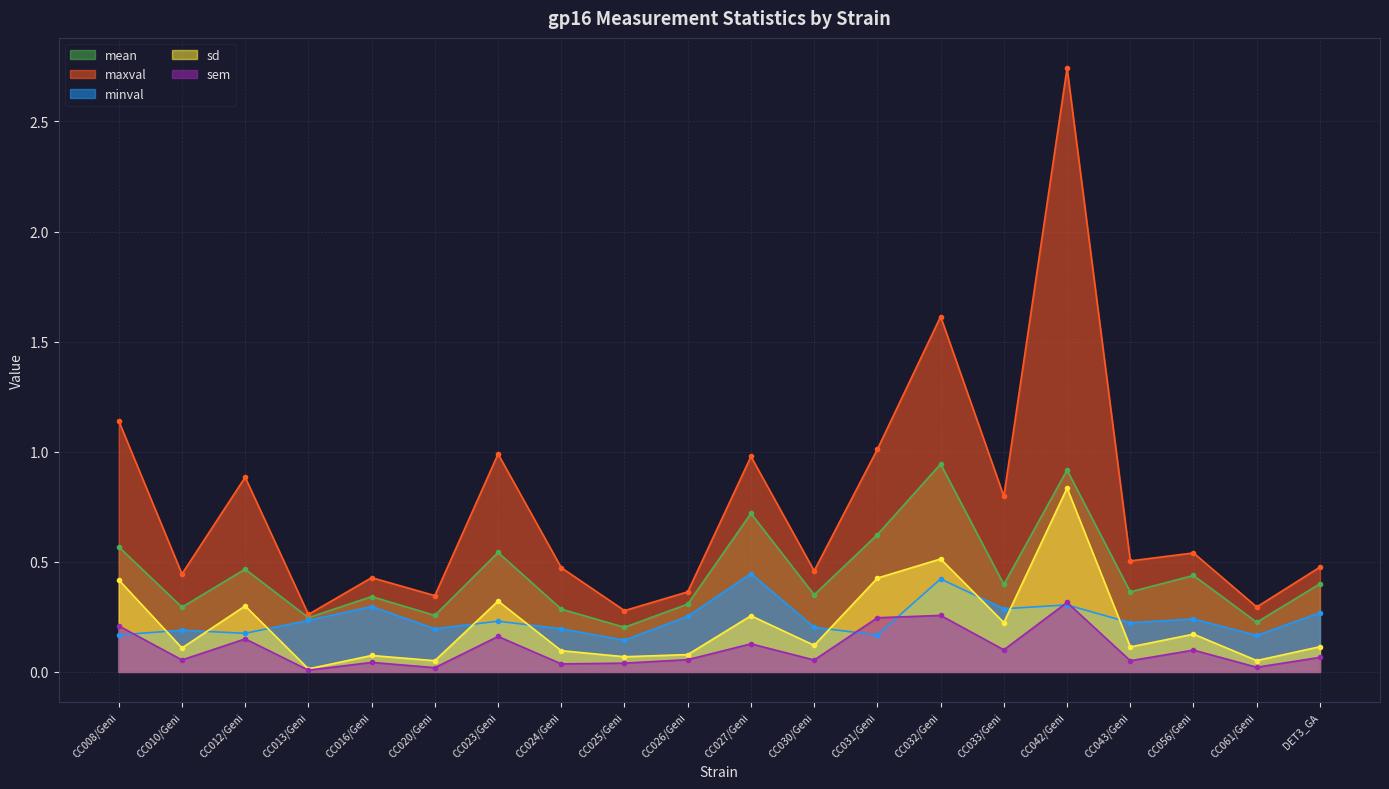

Is the value of sem at CC008/Geni greater than the value of mean at CC020/Geni?

No